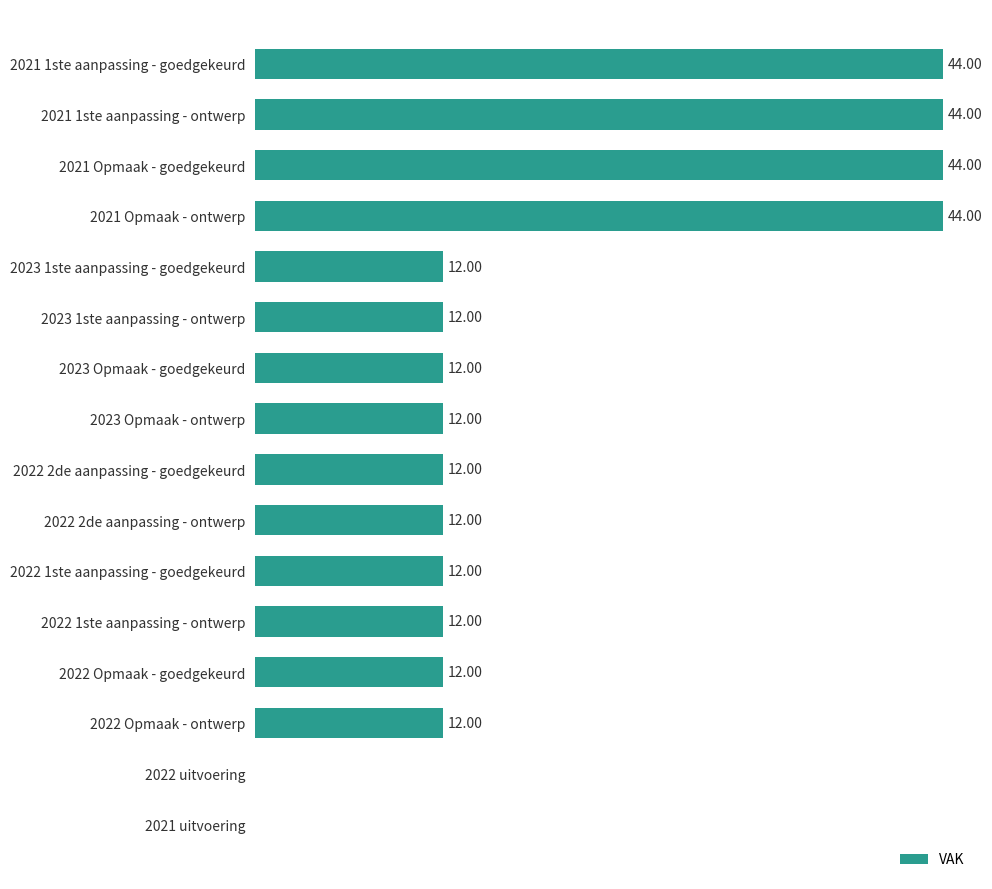

Between 2021 uitvoering and 2023 1ste aanpassing - ontwerp, which is larger?

2023 1ste aanpassing - ontwerp